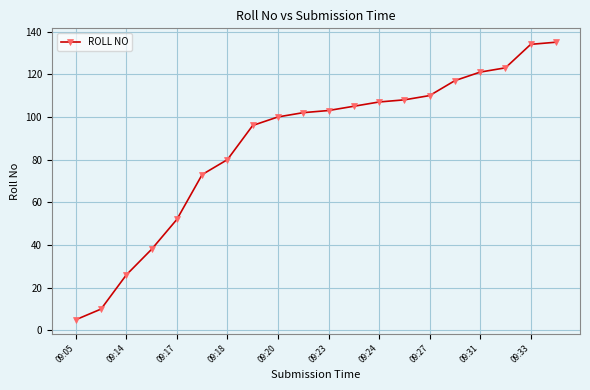

What is the greatest value displayed?

135